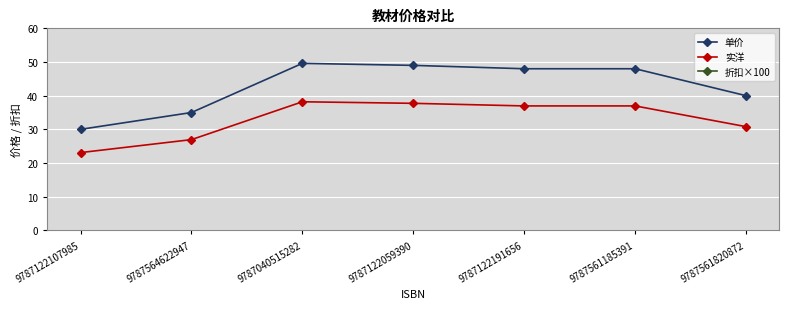

True or false: 单价 and 折扣×100 intersect in this chart.

False